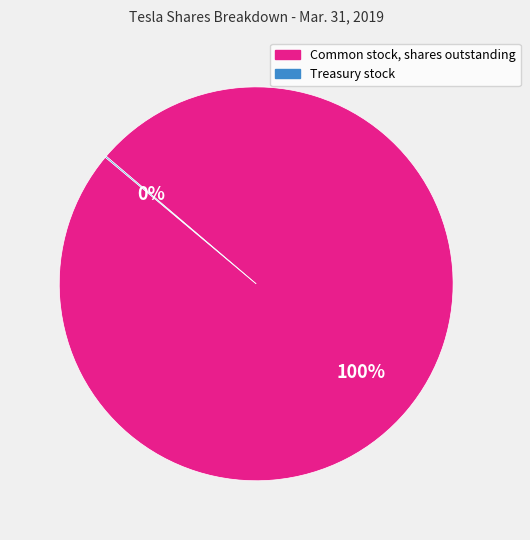

What percentage is the Common stock, shares outstanding slice, to the nearest percent?

100%